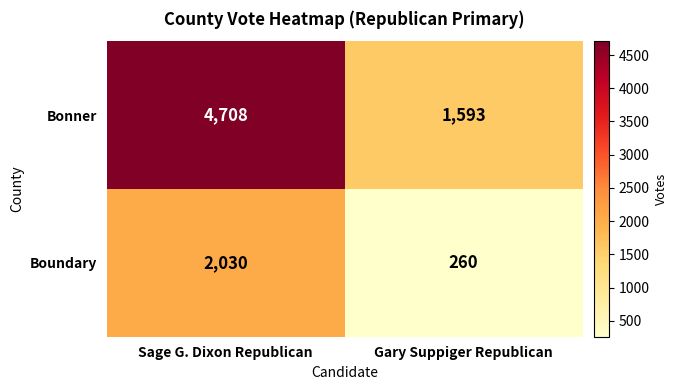

What is the approximate value of Bonner at Sage G. Dixon Republican, to the nearest 10?

4710